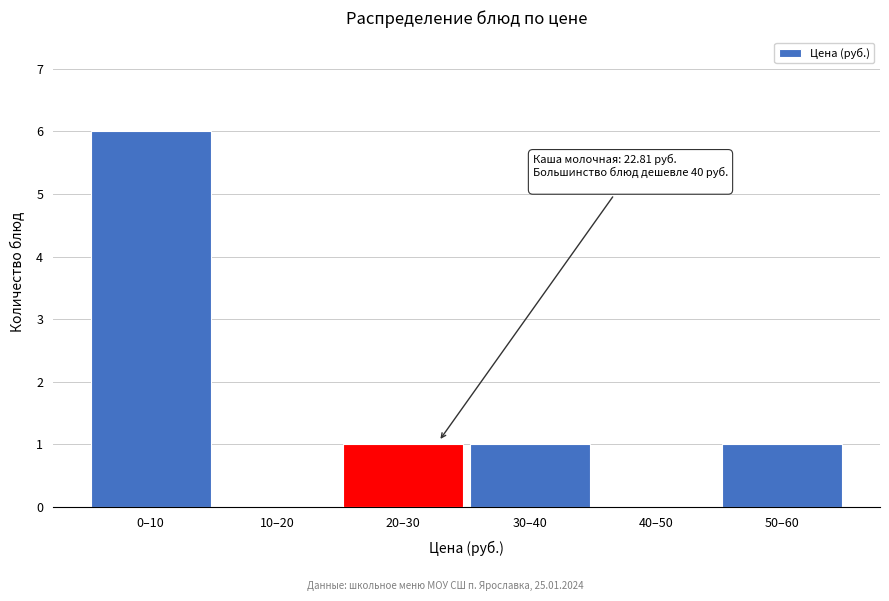

Reading right to left, what are all the values shown in this chart?

50–60=1	40–50=0	30–40=1	20–30=1	10–20=0	0–10=6